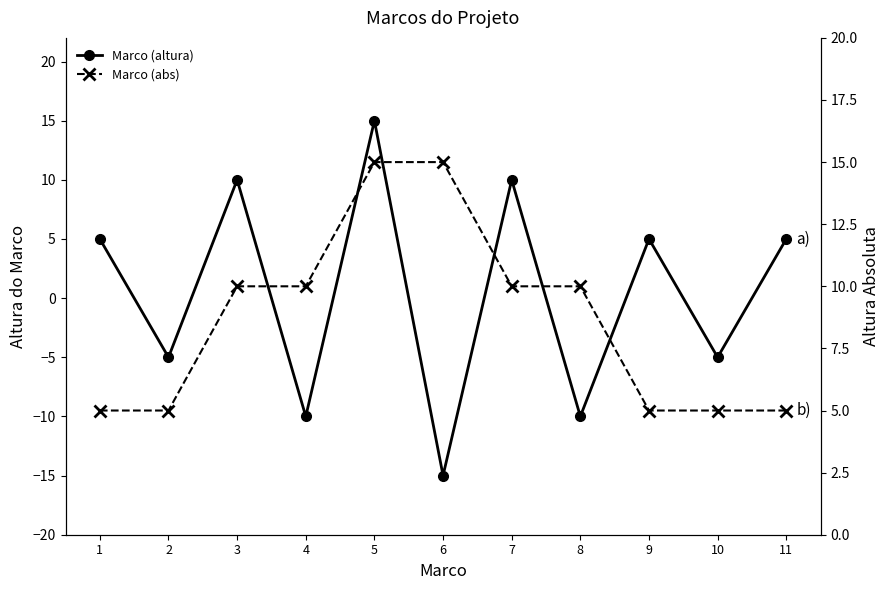

Reading left to right, transcribe all the data shown in this chart.

Marco (altura): 5	-5	10	-10	15	-15	10	-10	5	-5	5
Marco (abs): 5	5	10	10	15	15	10	10	5	5	5